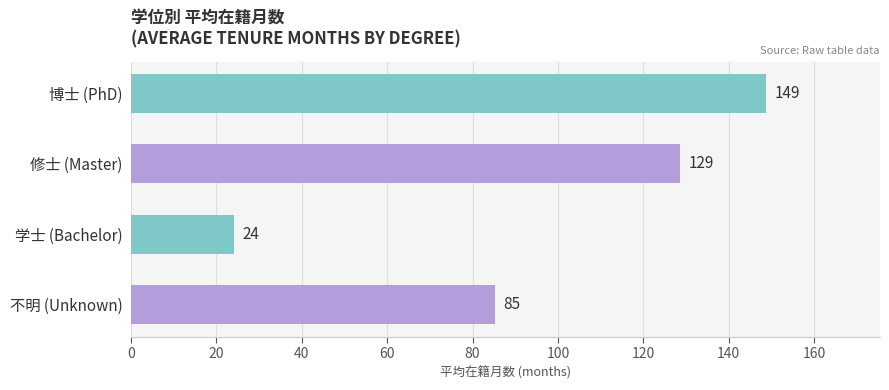

The value at 学士 (Bachelor) is 24.0. True or false?

True